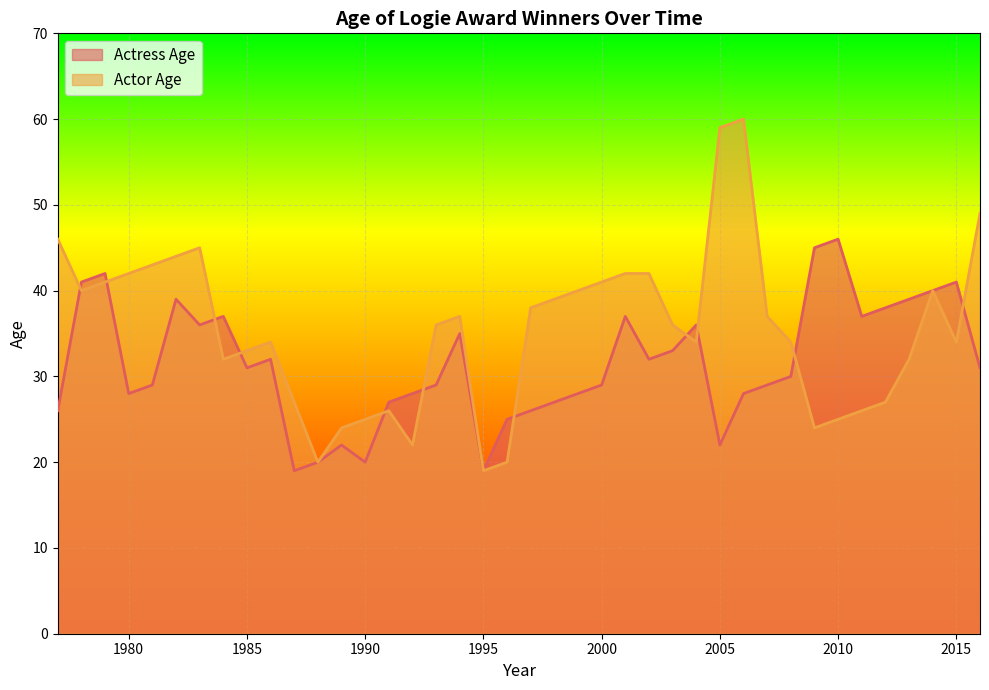

Where is the first local minimum for Actor Age?

1978